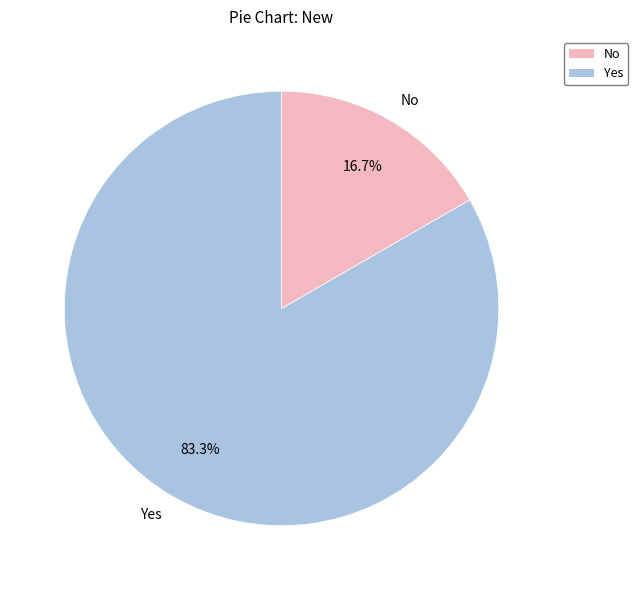

Is it true that No is 17% of the pie?

True